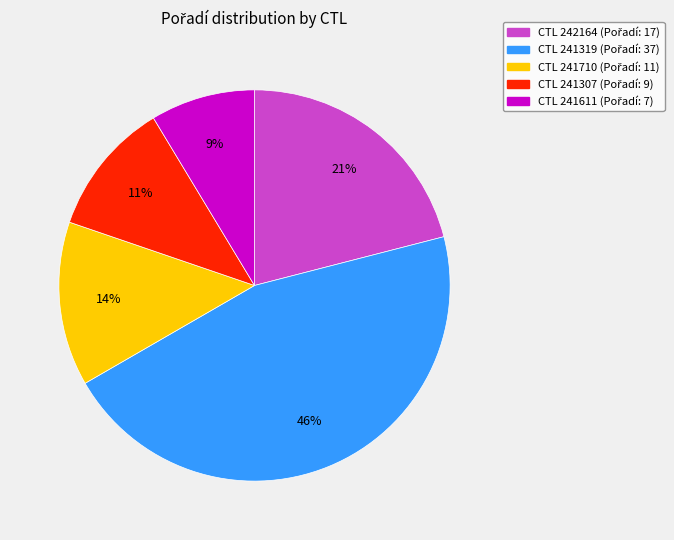

Does any single category account for the majority?

No